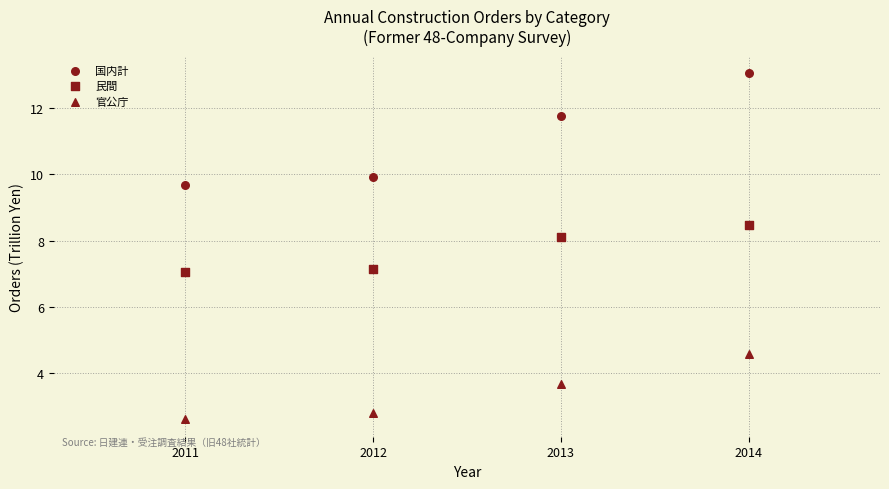

Count the number of points in this scatter plot.

12